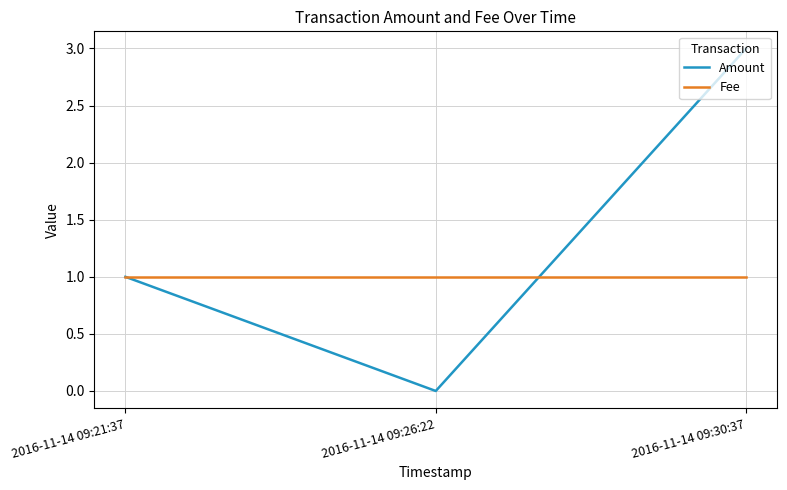

What value does the Amount series have at 2016-11-14 09:30:37?

3